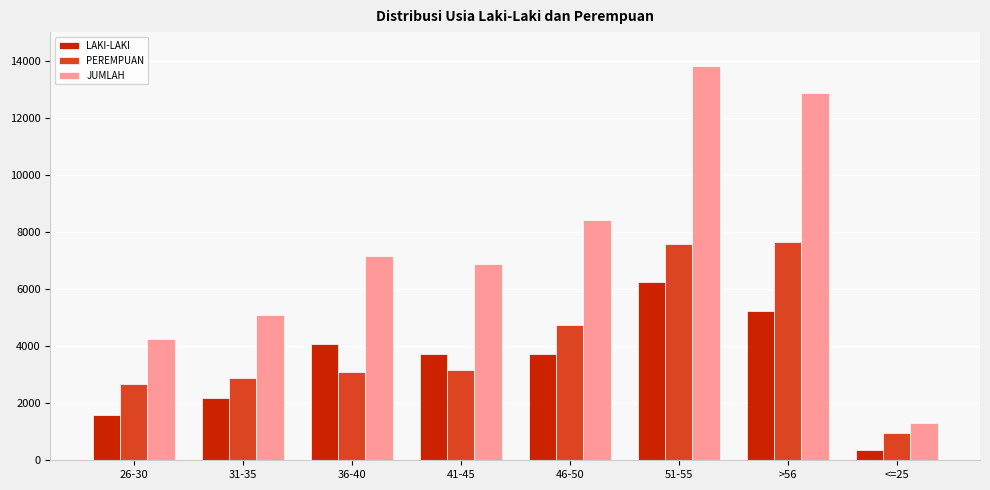

What is the label of the 5th bar from the right?

41-45